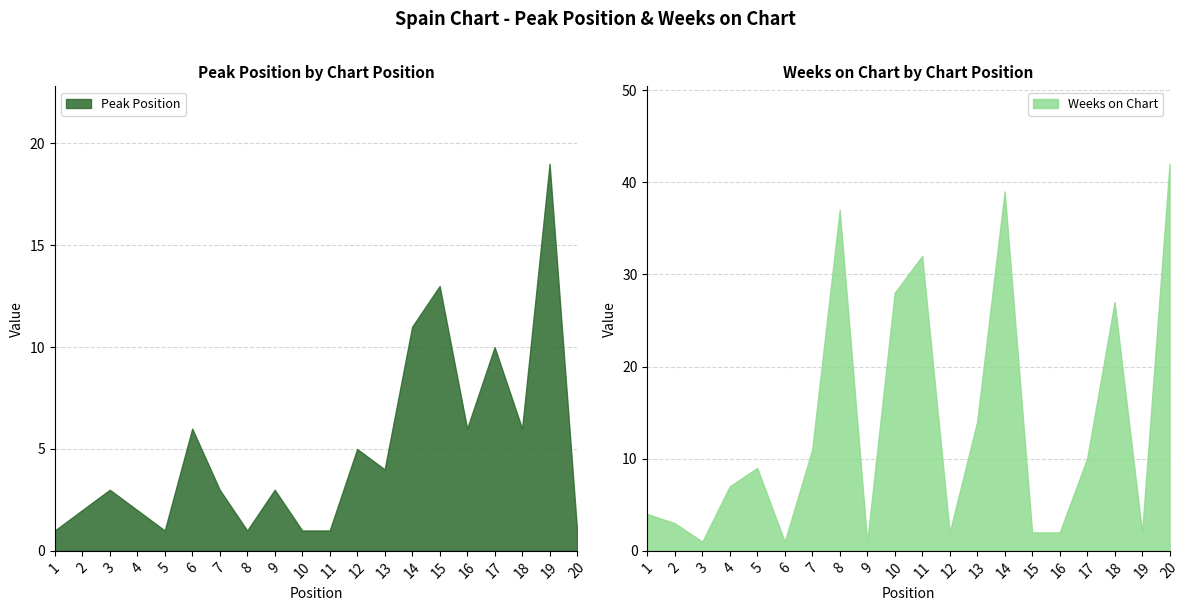

How many values in the Weeks on Chart series exceed 9?

9